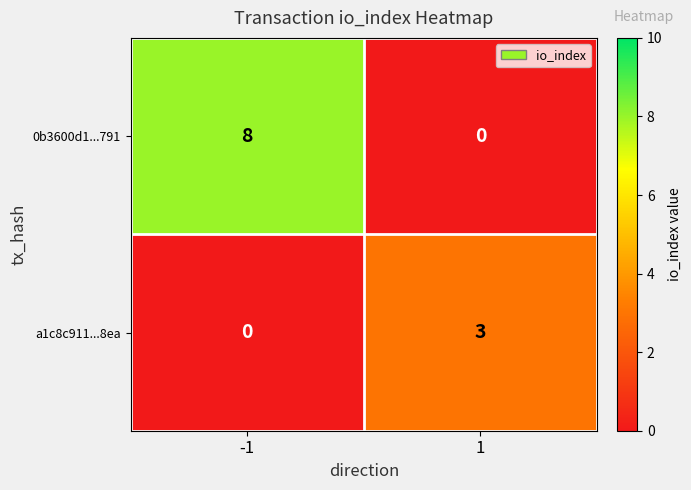

The a1c8c911...8ea series shows 3 at 1. True or false?

True